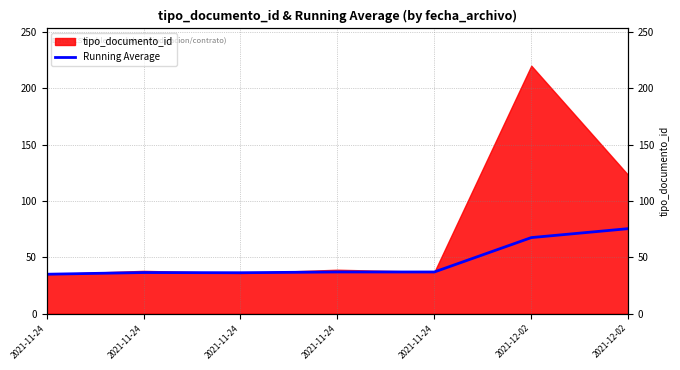

What is the difference between the maximum and minimum values?

40.4